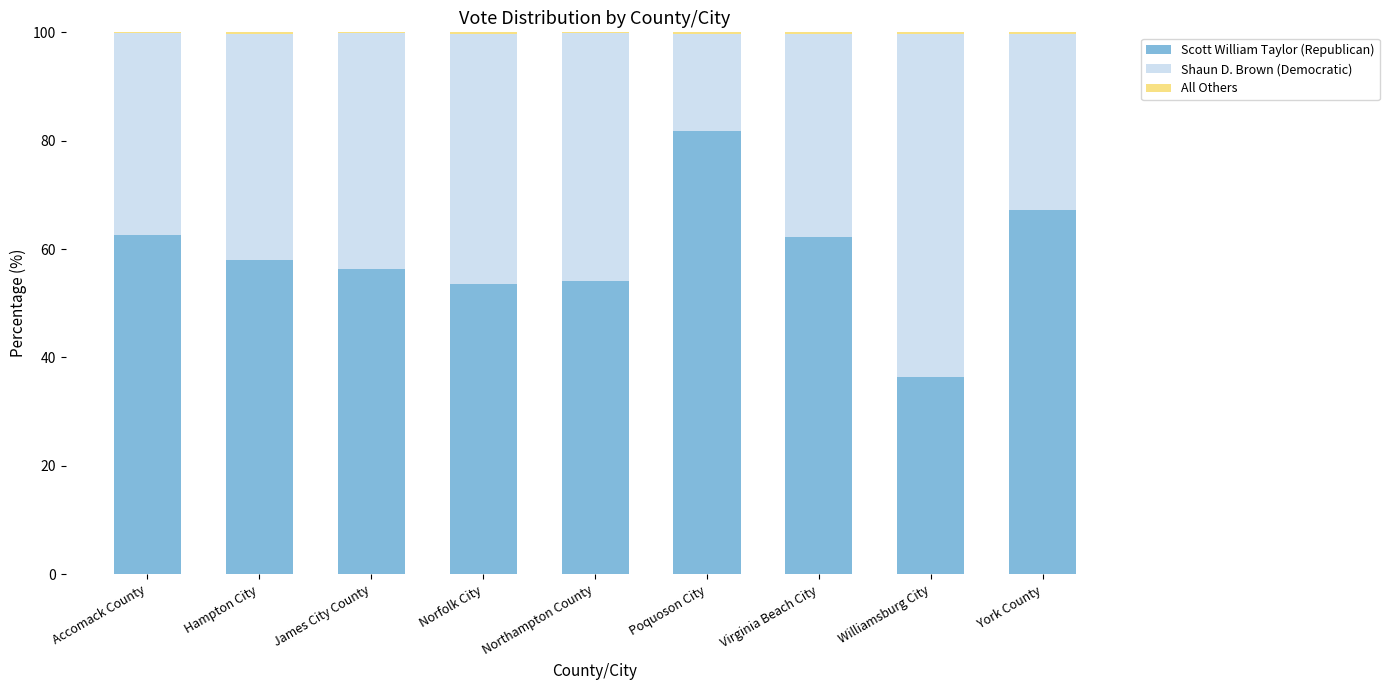

True or false: Scott William Taylor (Republican) has a value of 62.6 at Accomack County.

True